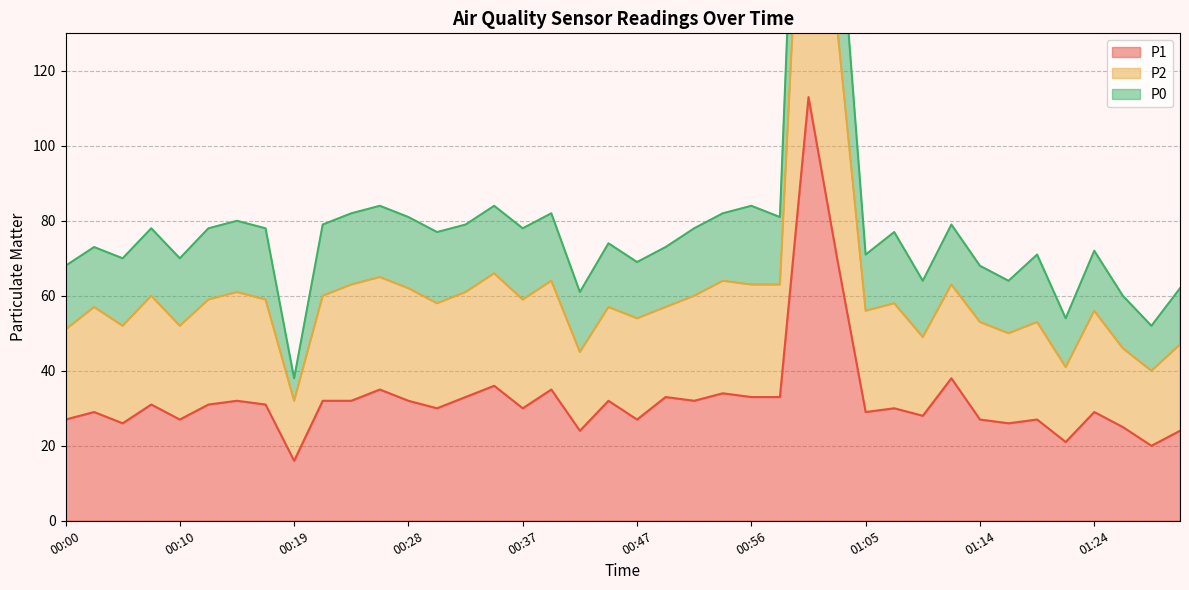

What is the maximum value for P1?

113